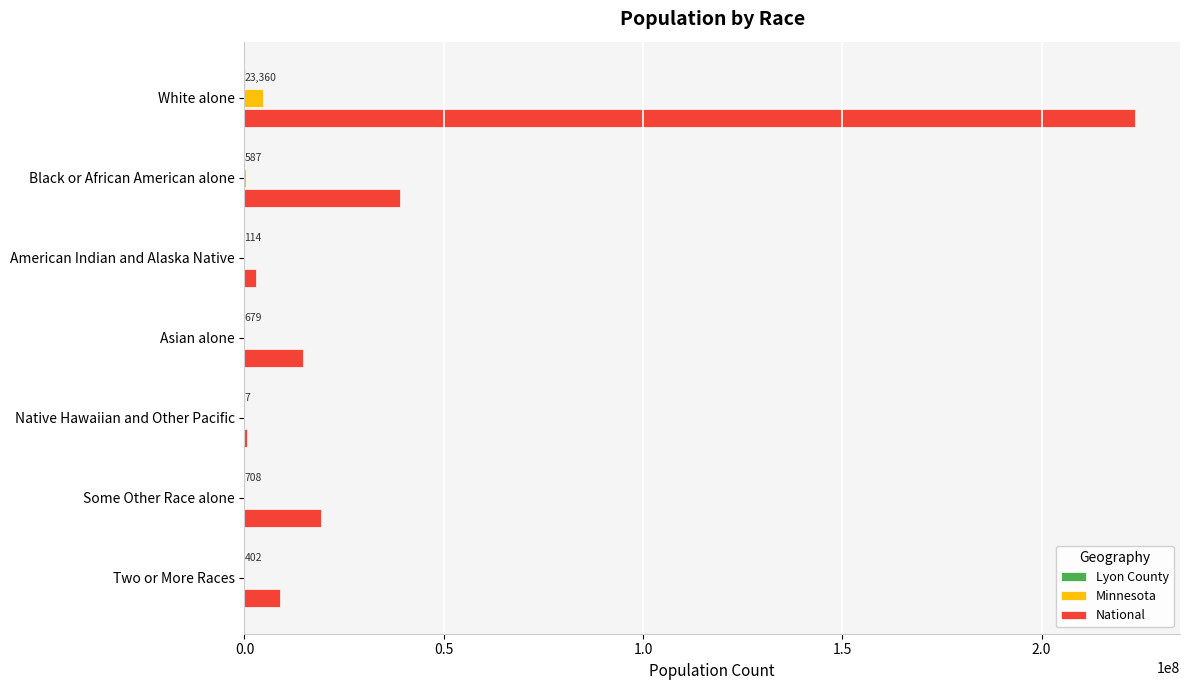

At which category is the sum across all series the highest?

White alone